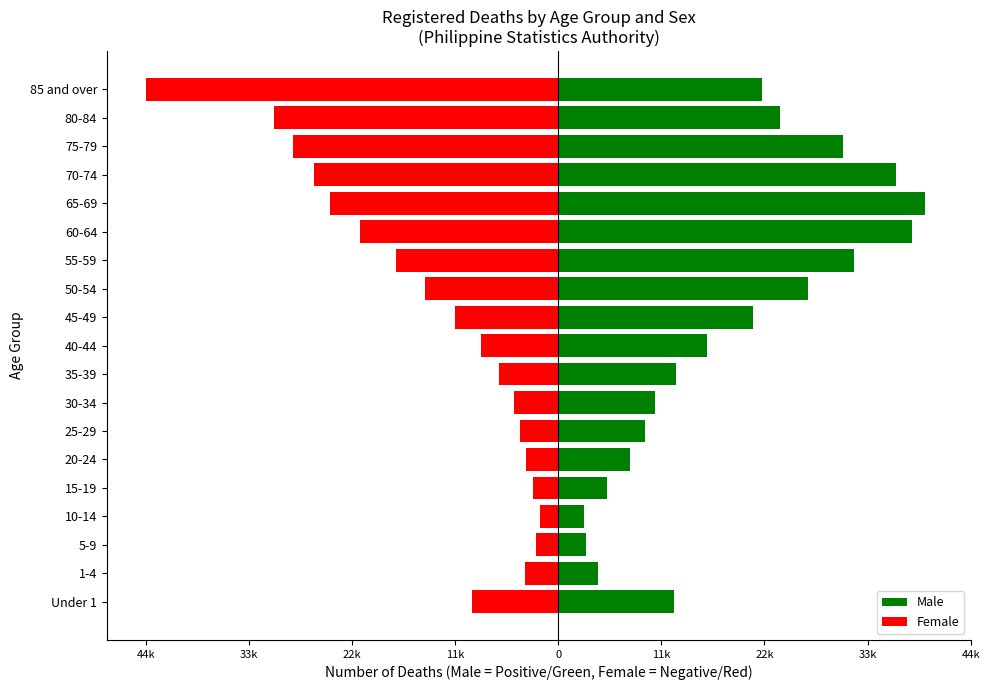

Reading left to right, extract all data points from this chart.

Male: 12473	4269	2961	2778	5202	7747	9352	10374	12735	16069	20997	26912	31837	38128	39559	36436	30706	23874	22000
Female: -9250	-3547	-2420	-2016	-2769	-3465	-4098	-4816	-6358	-8297	-11138	-14362	-17486	-21368	-24549	-26289	-28593	-30647	-44438